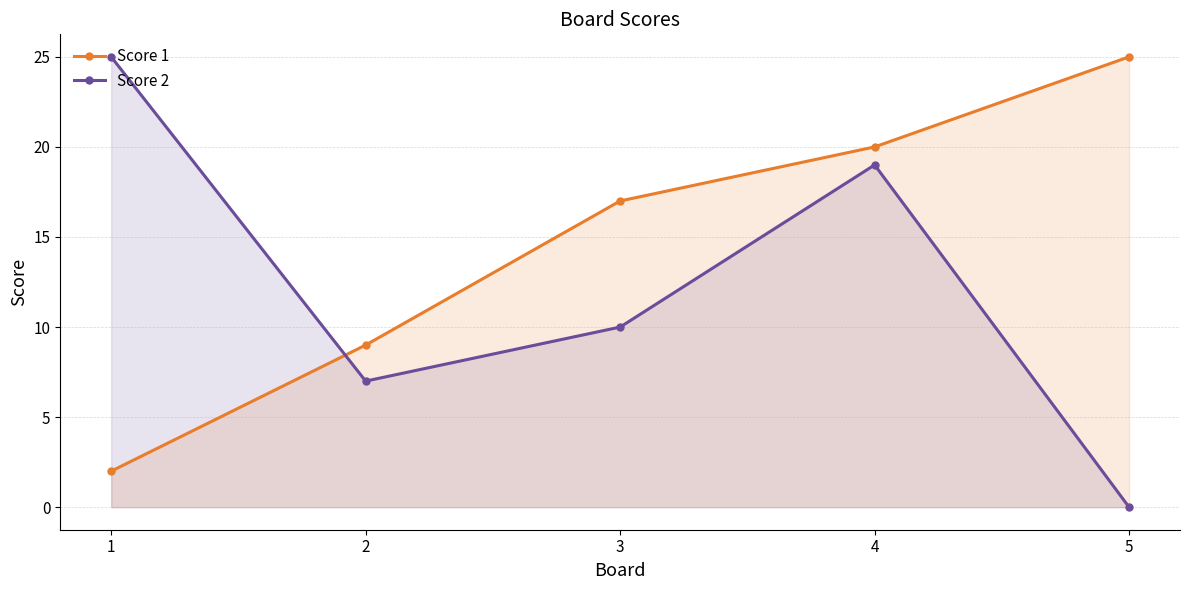

Which series has the widest spread of values?

Score 2